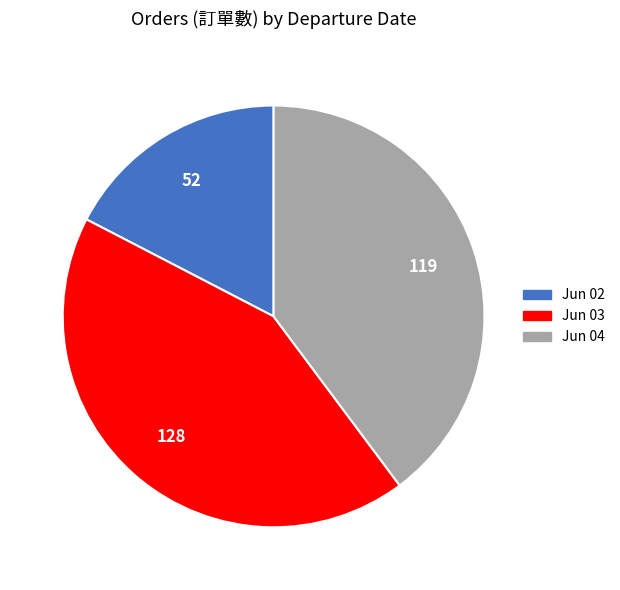

Does any single category account for the majority?

No